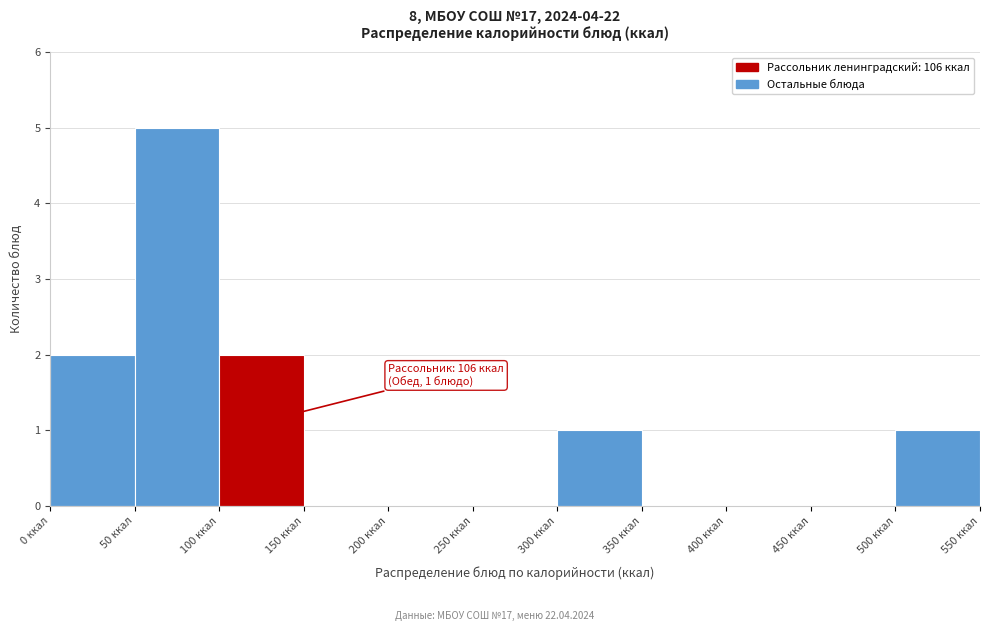

Which range on the x-axis has the tallest bar?

50 to 100